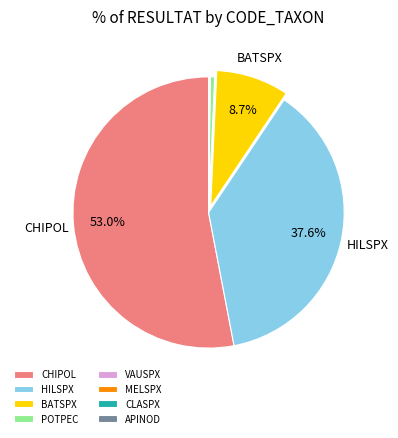

Is the sum of BATSPX and POTPEC greater than half?

No